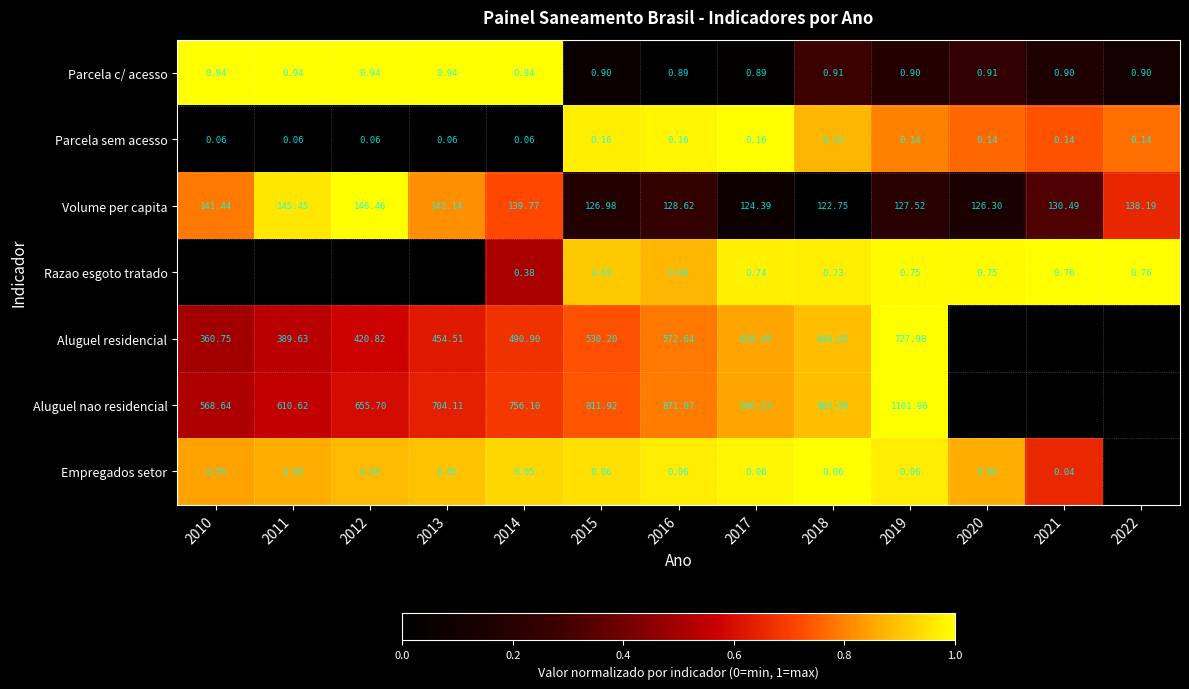

The value of Aluguel nao residencial at 2012 is 0.3. True or false?

False